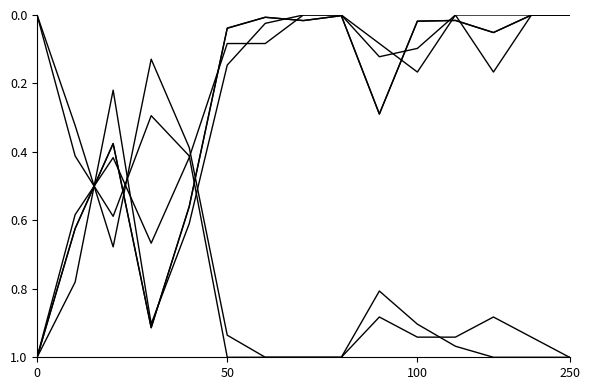

How many lines are shown in the chart?

6